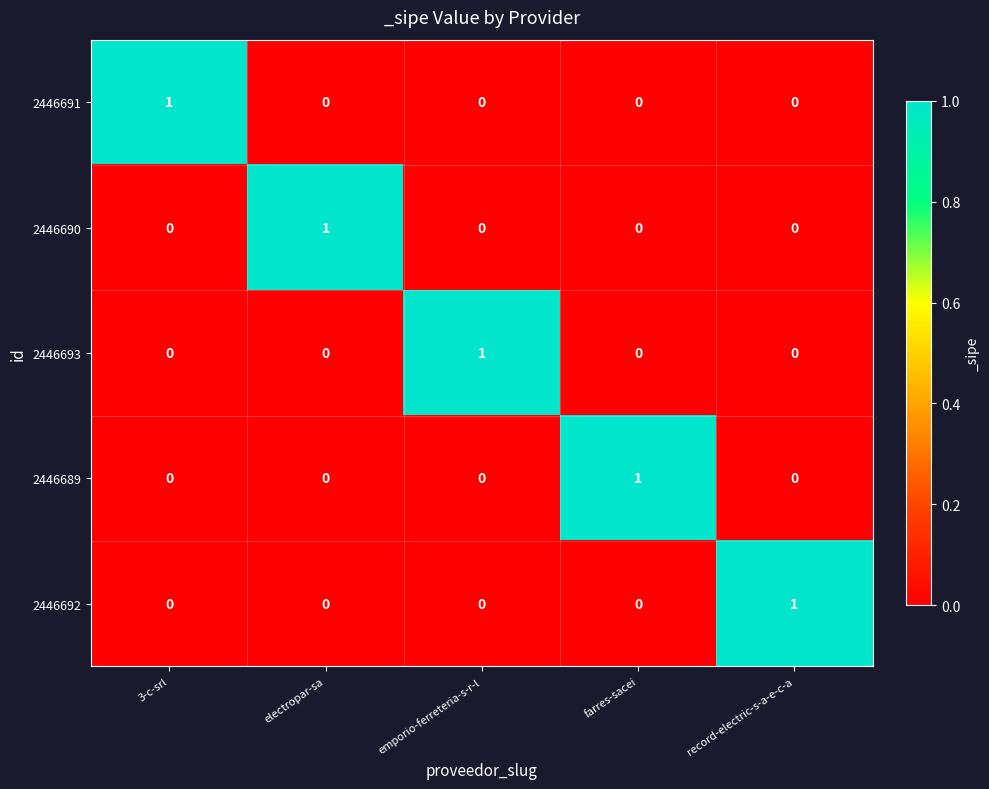

True or false: 2446690 has a value of 0 at 3-c-srl.

True